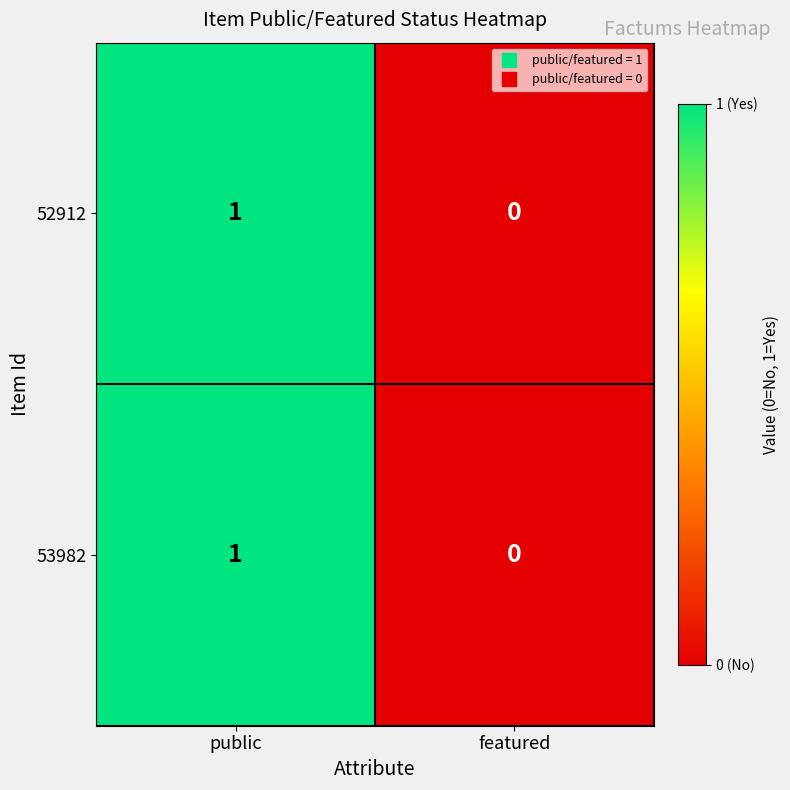

The 53982 series shows 1 at public. True or false?

True